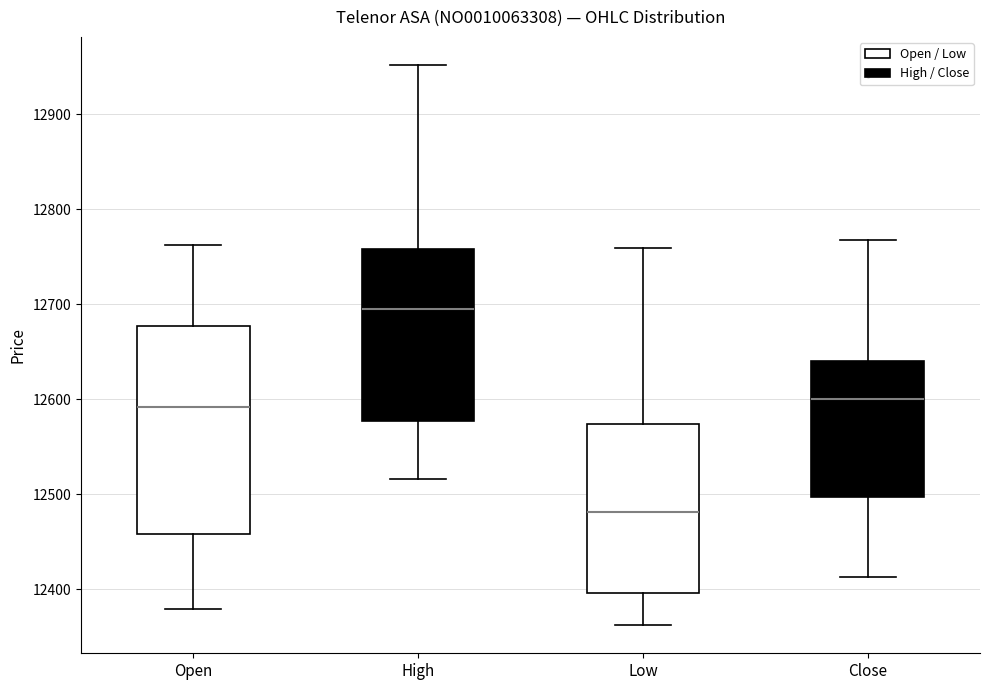

Where is the upper edge of the box for Low on the y-axis? The values are not printed on the chart, so give them approximately, as read against the axis.

12570